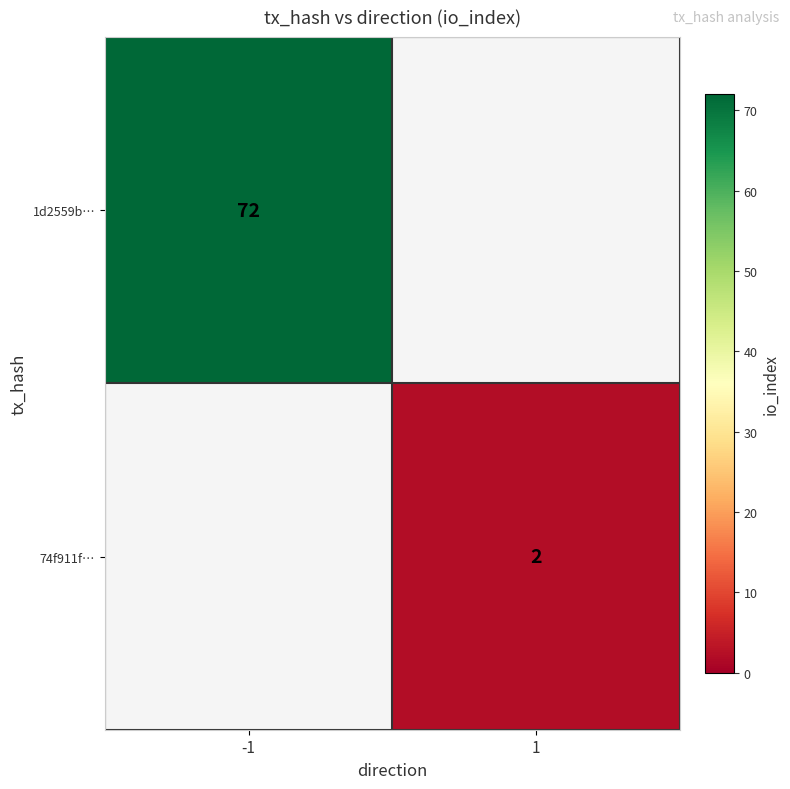

What is the smallest value displayed?

2.0